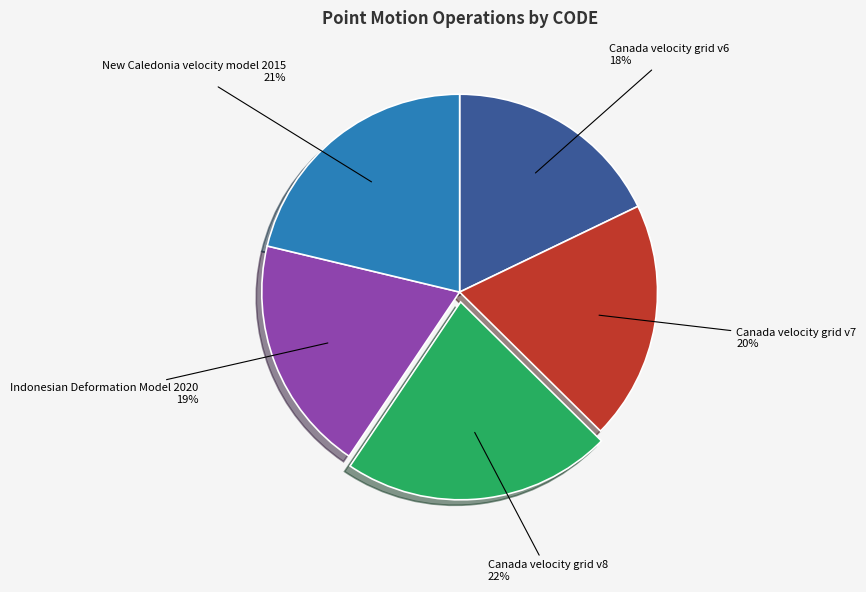

Is there any slice that represents more than half of the pie?

No